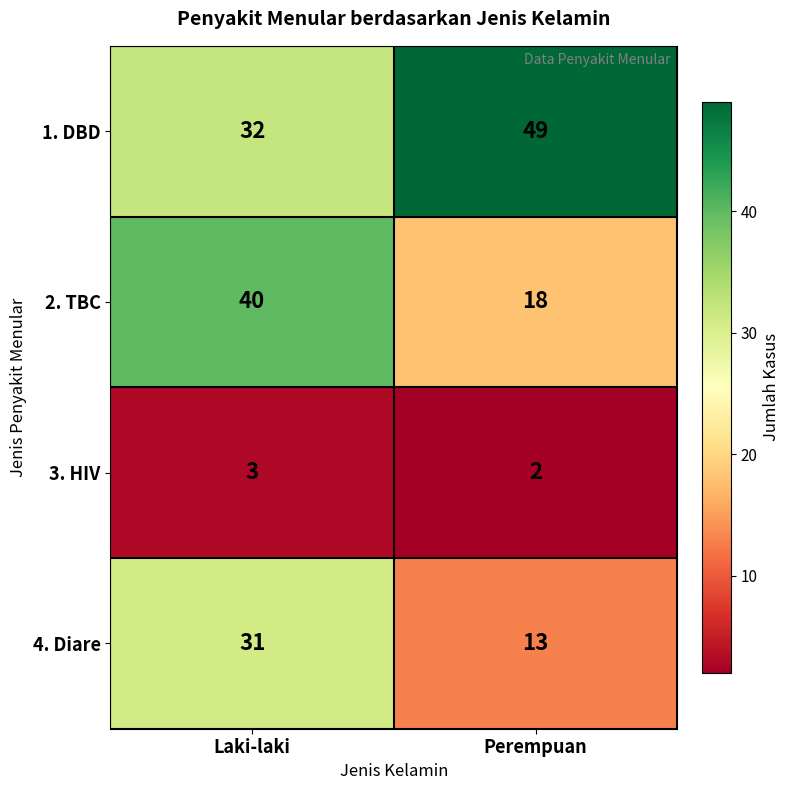

Which category has the highest value across all series?

Perempuan